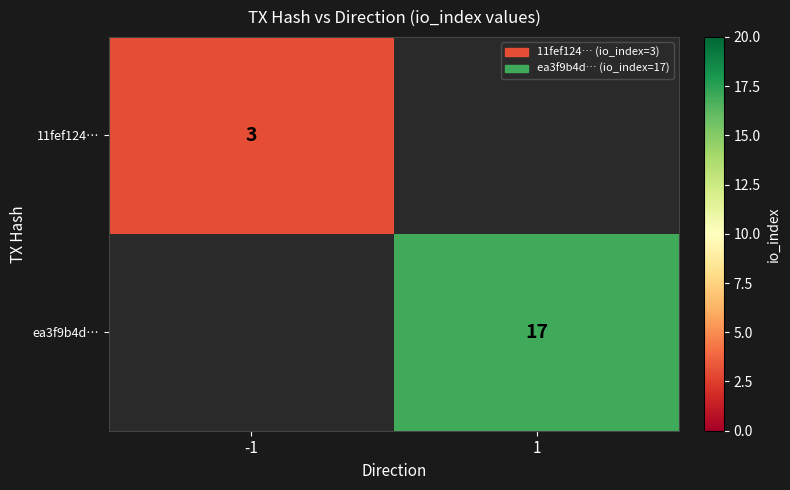

The value of 11fef124… at -1 is 2. True or false?

False